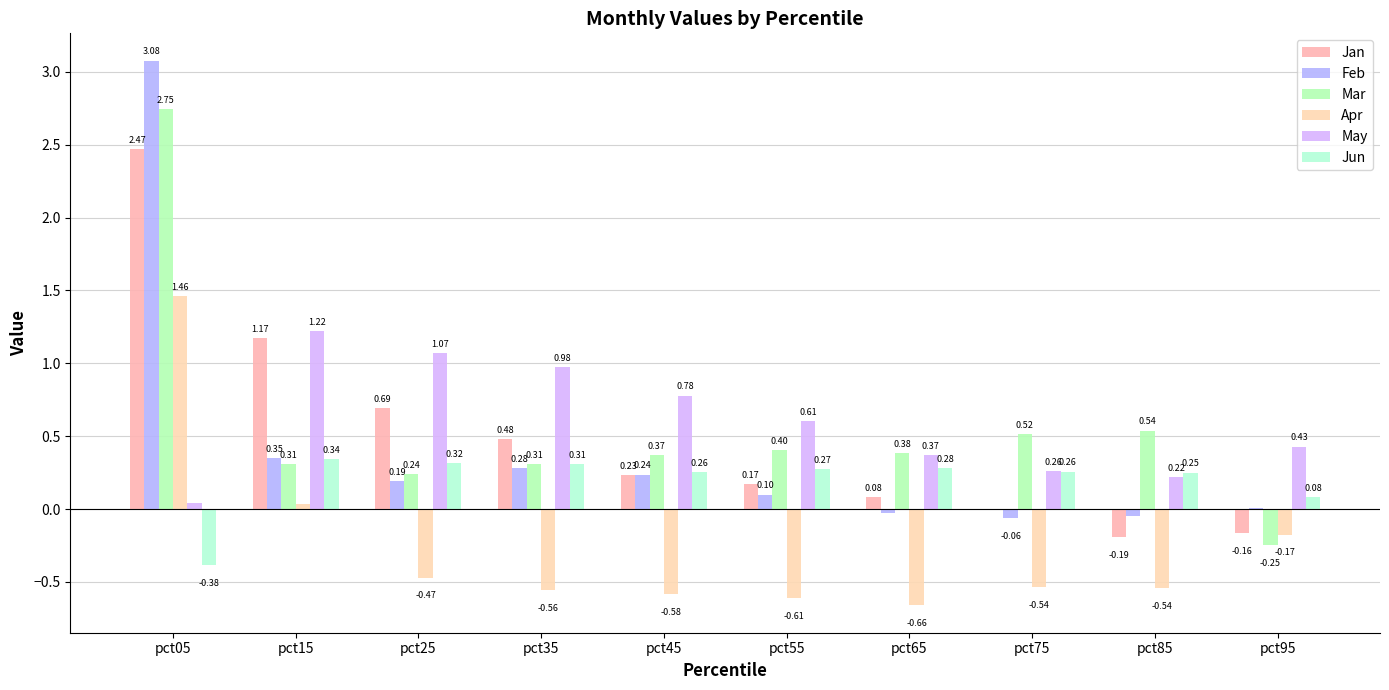

Reading left to right, list all the values displayed in this chart.

Jan: pct05=2.5	pct15=1.2	pct25=0.7	pct35=0.5	pct45=0.2	pct55=0.2	pct65=0.1	pct75=-0.0	pct85=-0.2	pct95=-0.2
Feb: pct05=3.1	pct15=0.4	pct25=0.2	pct35=0.3	pct45=0.2	pct55=0.1	pct65=-0.0	pct75=-0.1	pct85=-0.0	pct95=0.0
Mar: pct05=2.7	pct15=0.3	pct25=0.2	pct35=0.3	pct45=0.4	pct55=0.4	pct65=0.4	pct75=0.5	pct85=0.5	pct95=-0.2
Apr: pct05=1.5	pct15=0.0	pct25=-0.5	pct35=-0.6	pct45=-0.6	pct55=-0.6	pct65=-0.7	pct75=-0.5	pct85=-0.5	pct95=-0.2
May: pct05=0.0	pct15=1.2	pct25=1.1	pct35=1.0	pct45=0.8	pct55=0.6	pct65=0.4	pct75=0.3	pct85=0.2	pct95=0.4
Jun: pct05=-0.4	pct15=0.3	pct25=0.3	pct35=0.3	pct45=0.3	pct55=0.3	pct65=0.3	pct75=0.3	pct85=0.3	pct95=0.1